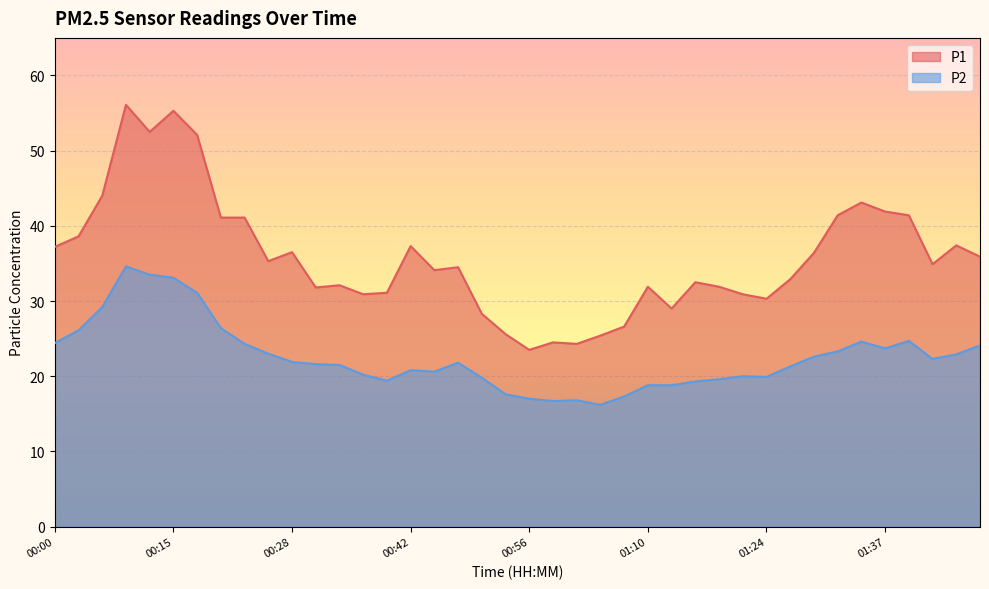

How many lines are shown in the chart?

2